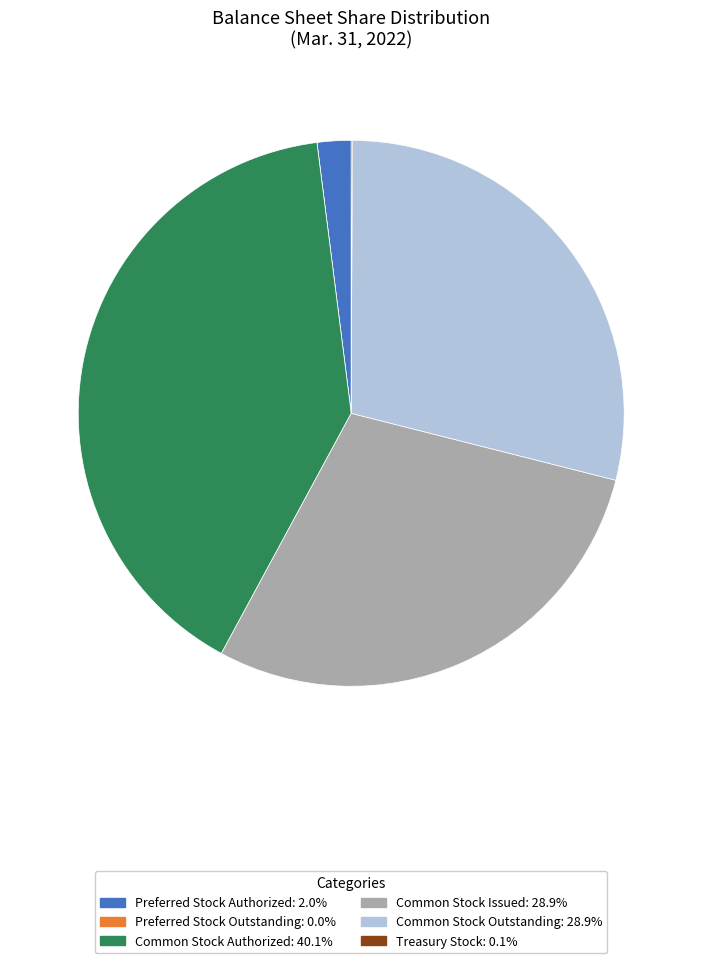

Do Common Stock Issued and Preferred Stock Authorized together represent more than half of the pie?

No